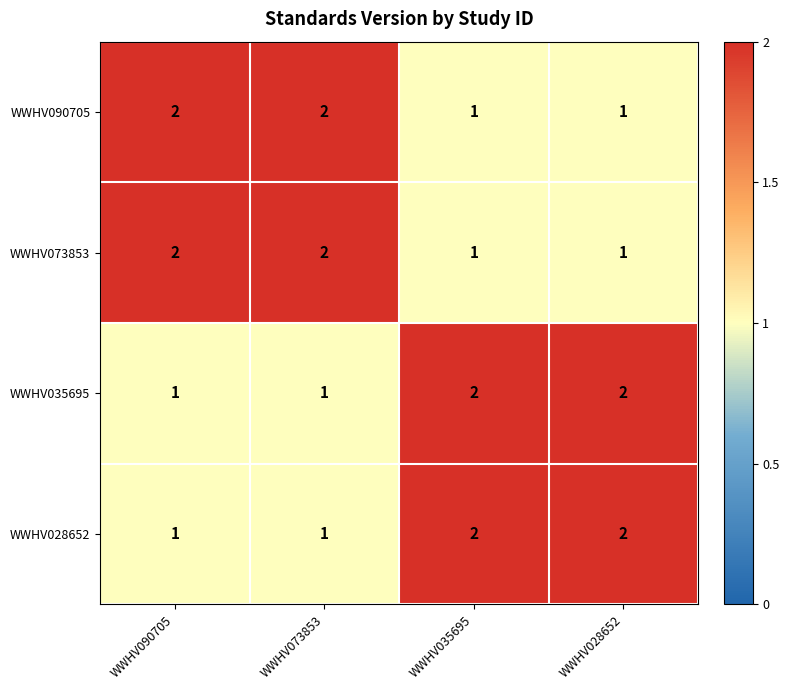

How many values in the WWHV073853 series are below 2?

2